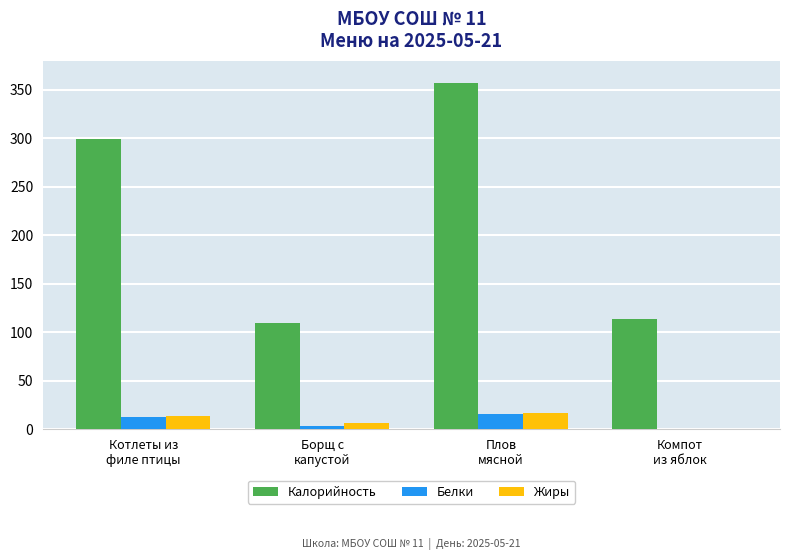

What is the maximum value for Калорийность?

357.0